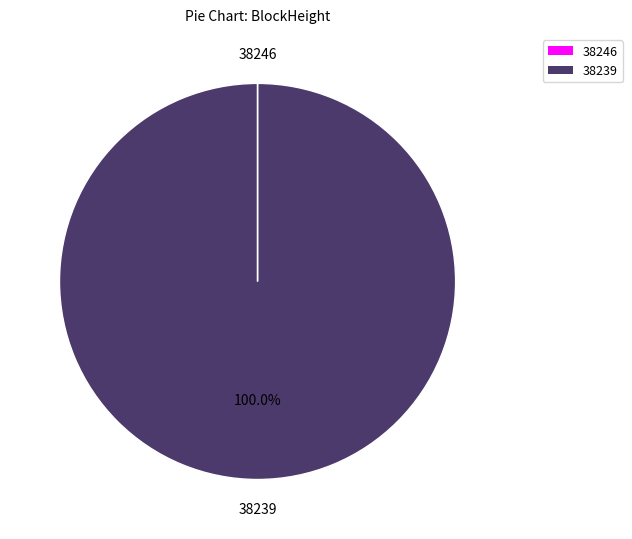

To the nearest percent, what portion does 38239 represent?

100%